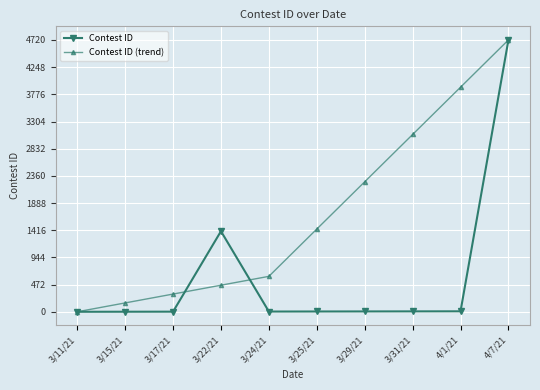

What is the total value across all series at 3/15/21?

154.8